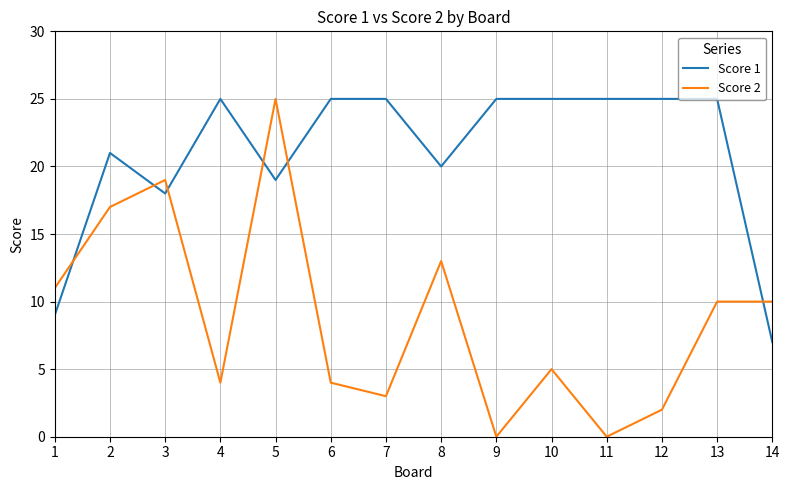

At 2, list the series in order from largest to smallest.

Score 1, Score 2